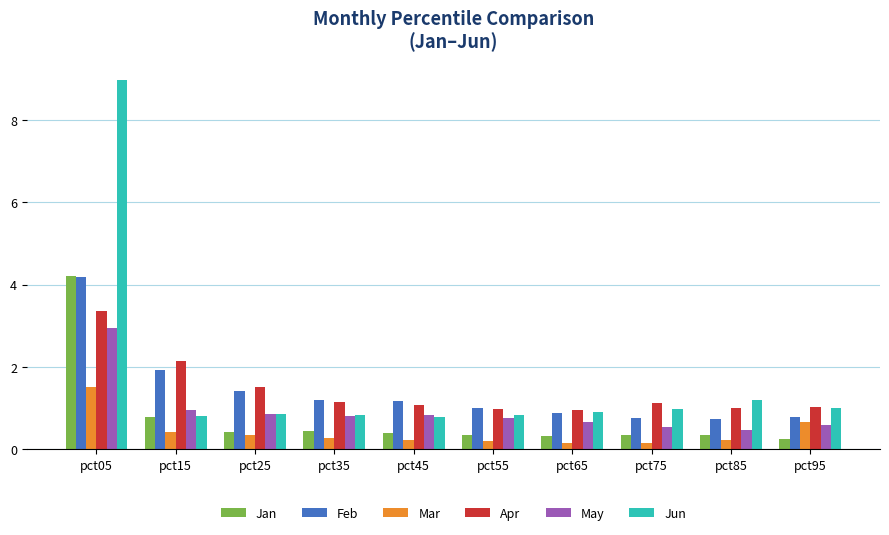

What are all the series names shown in the legend?

Jan, Feb, Mar, Apr, May, Jun